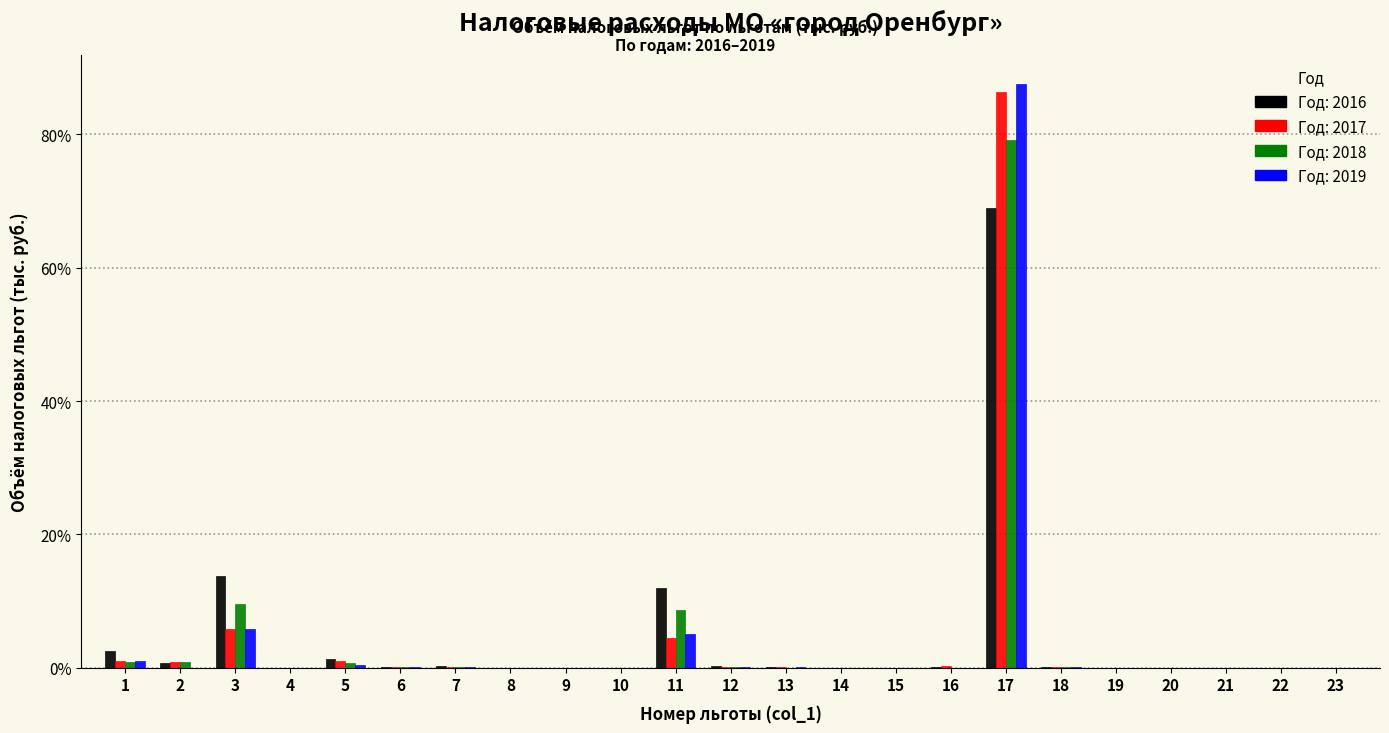

At which category is the sum across all series the highest?

17